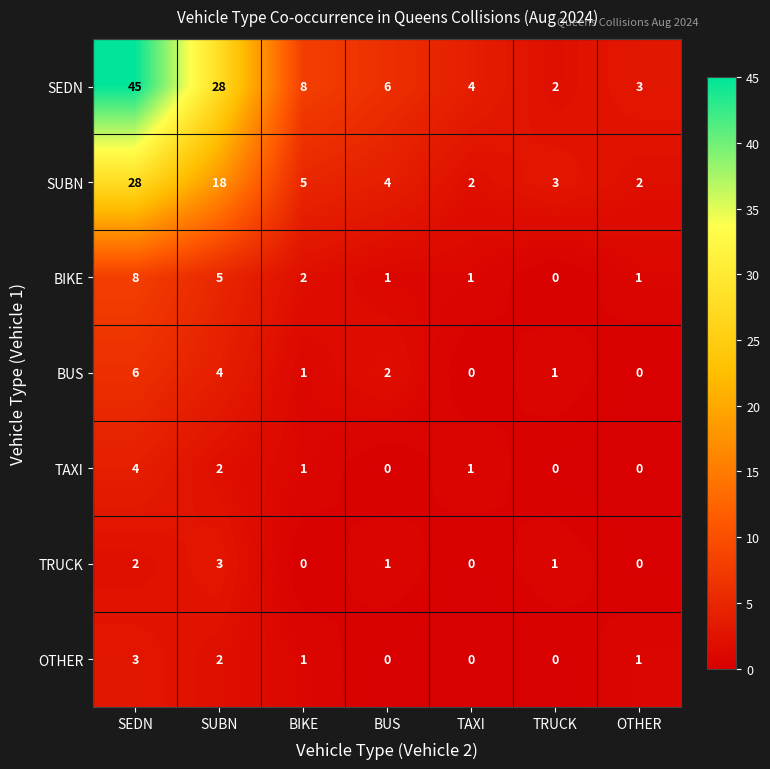

At how many categories does at least one series exceed 11?

2